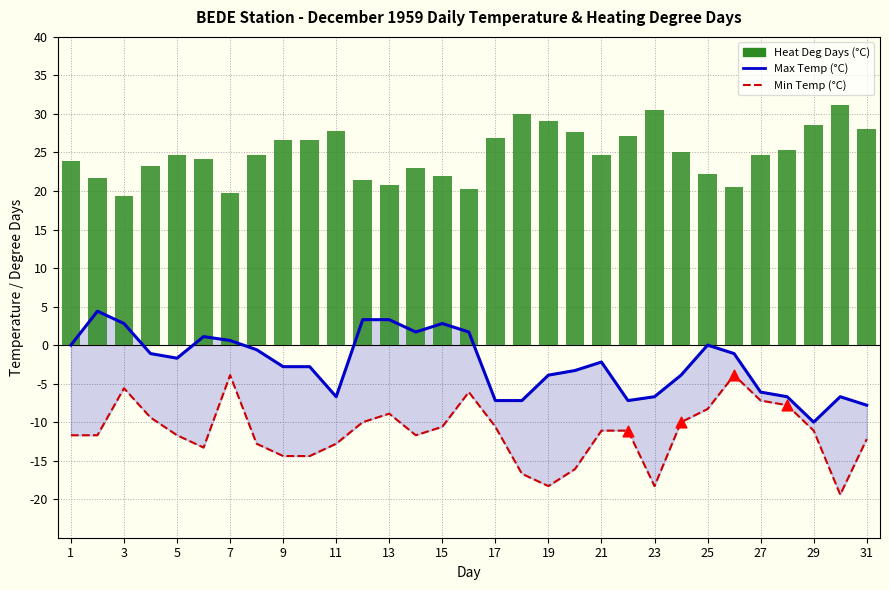

Which series has the largest Y range (max minus min)?

Min Temp (°C)